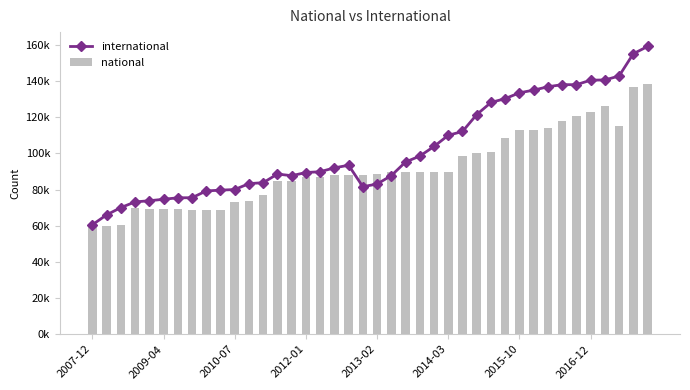

What is the difference between the national values at 39 and 30?

25770